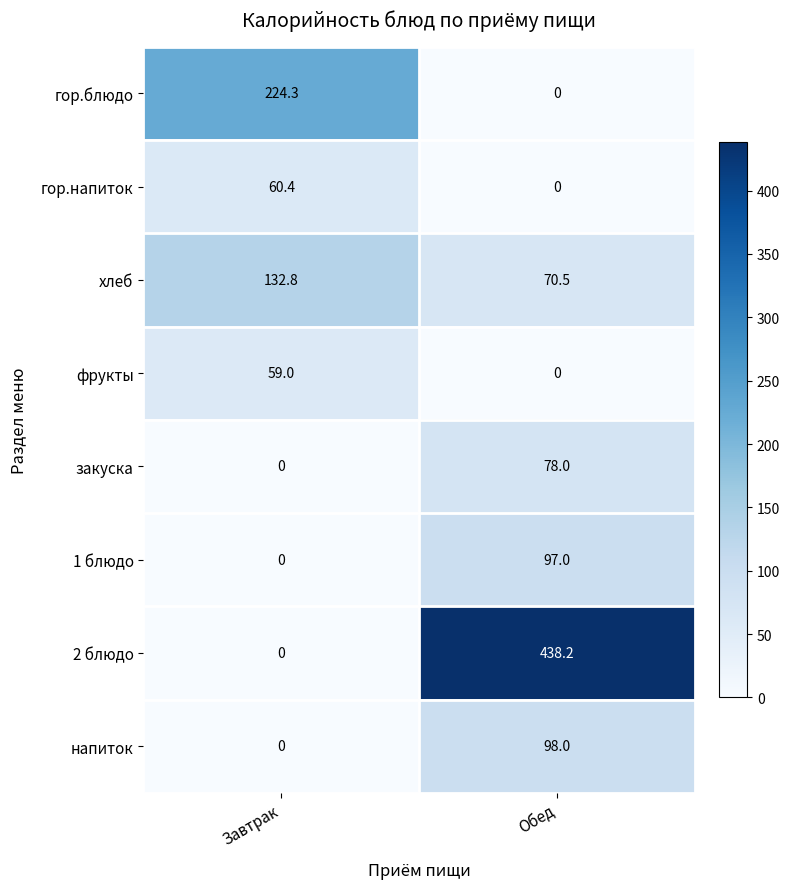

What is the sum of the напиток values at Завтрак and Обед?

98.0